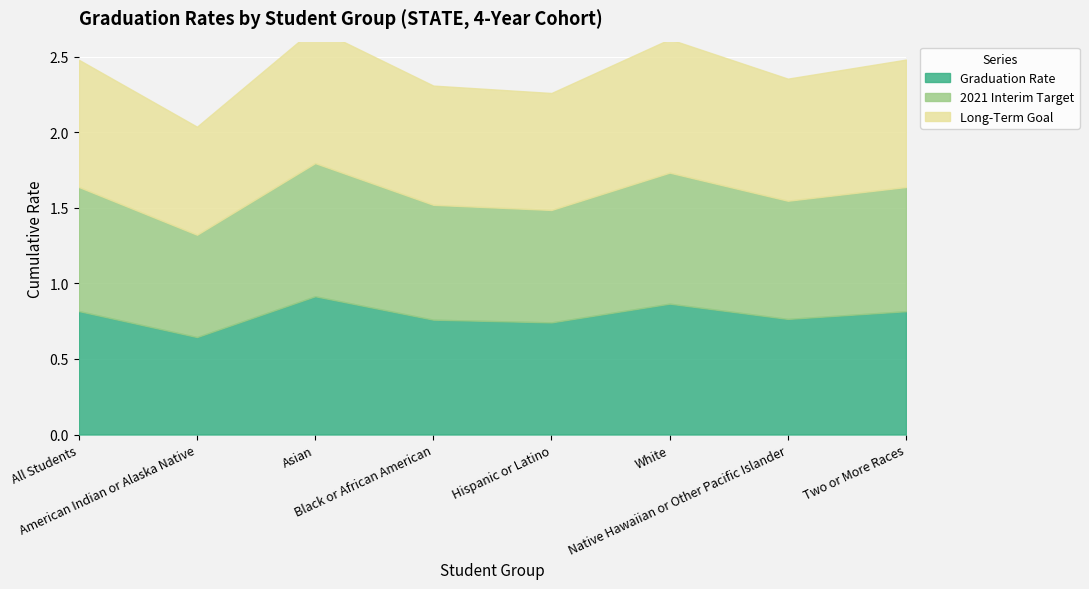

Between which two adjacent categories do Graduation Rate and 2021 Interim Target first intersect?

American Indian or Alaska Native and Asian